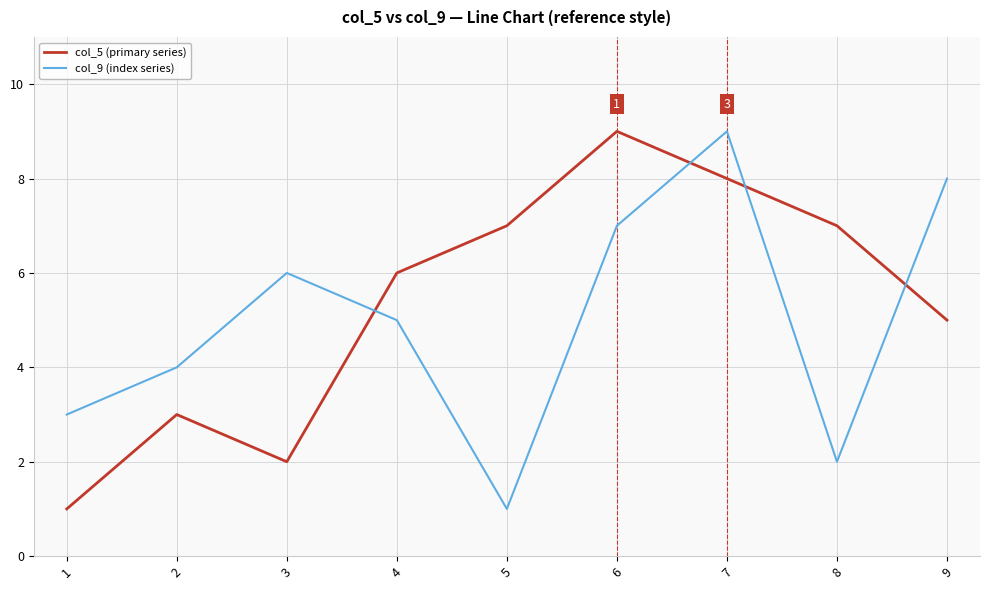

True or false: col_9 (index series) has more than 0 interior local peaks.

True